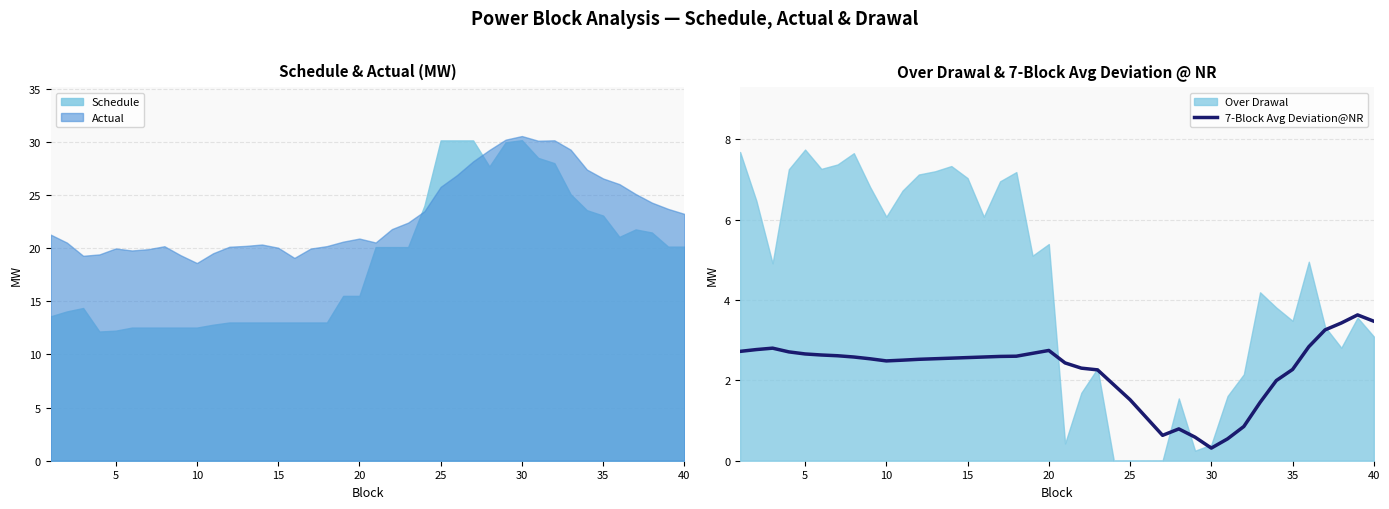

What is the lowest value of the 7-Block Avg Deviation@NR series?

0.3